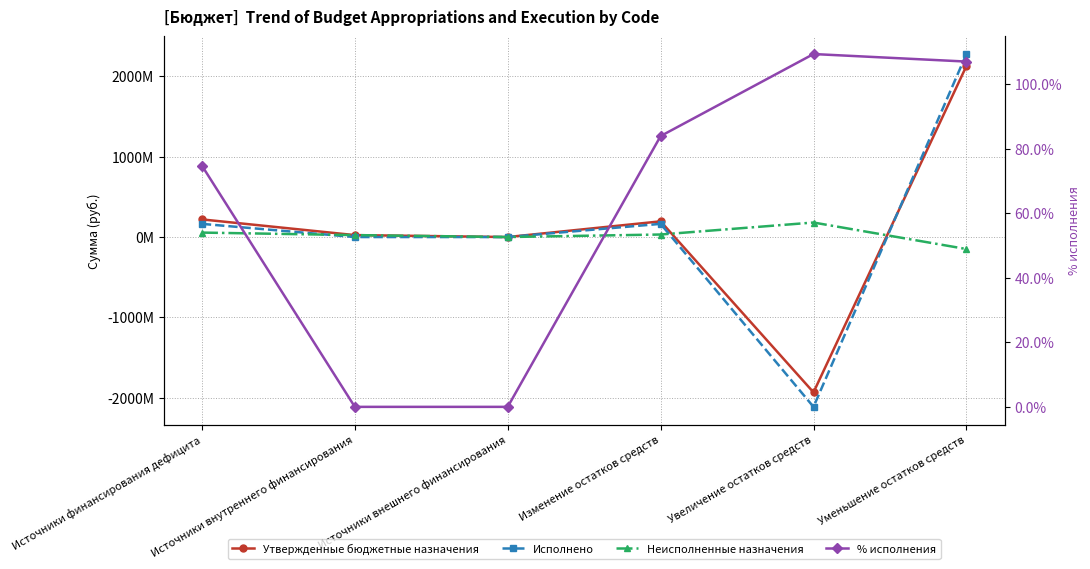

Which series ends up on top after the final intersection of % исполнения and Неисполненные назначения?

% исполнения